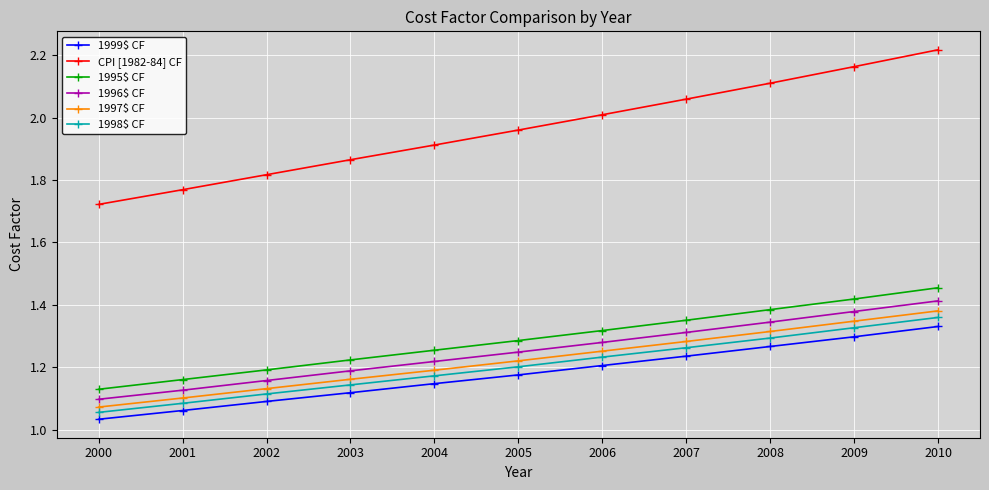

Which series has the largest total across all categories?

CPI [1982-84] CF